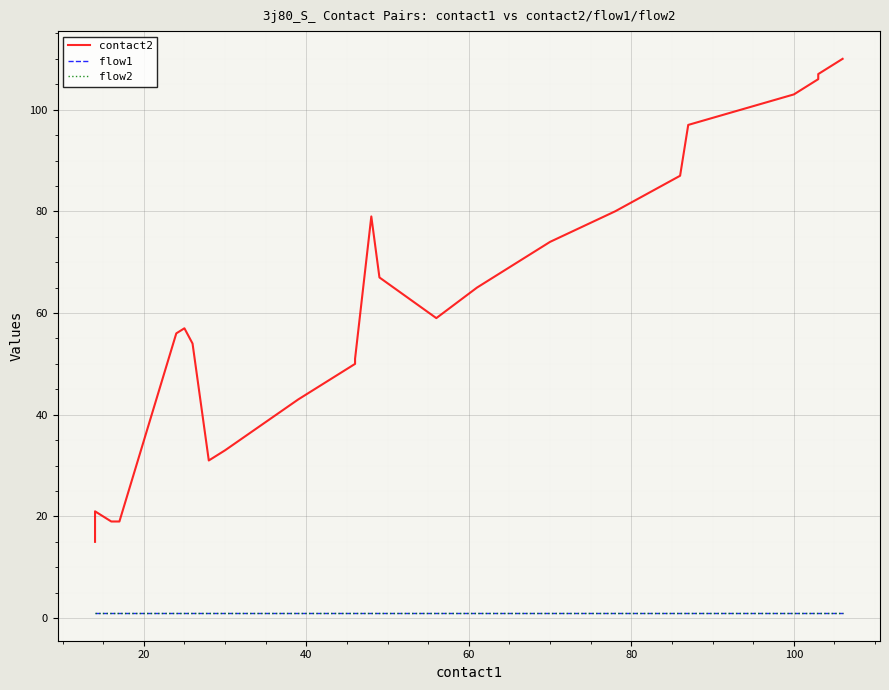

What is the maximum value for flow2?

1